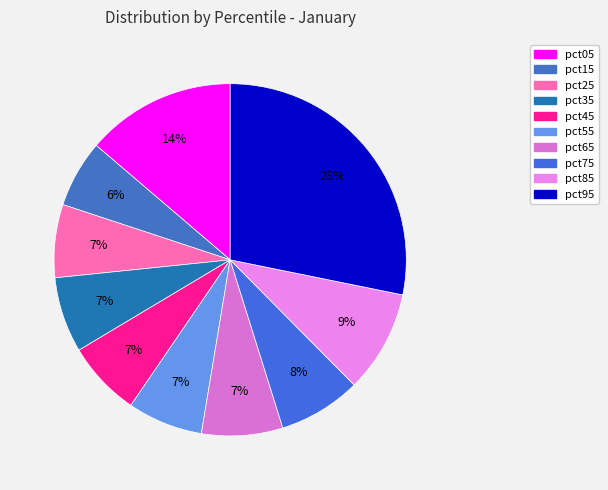

What is the largest slice in the pie chart?

pct95